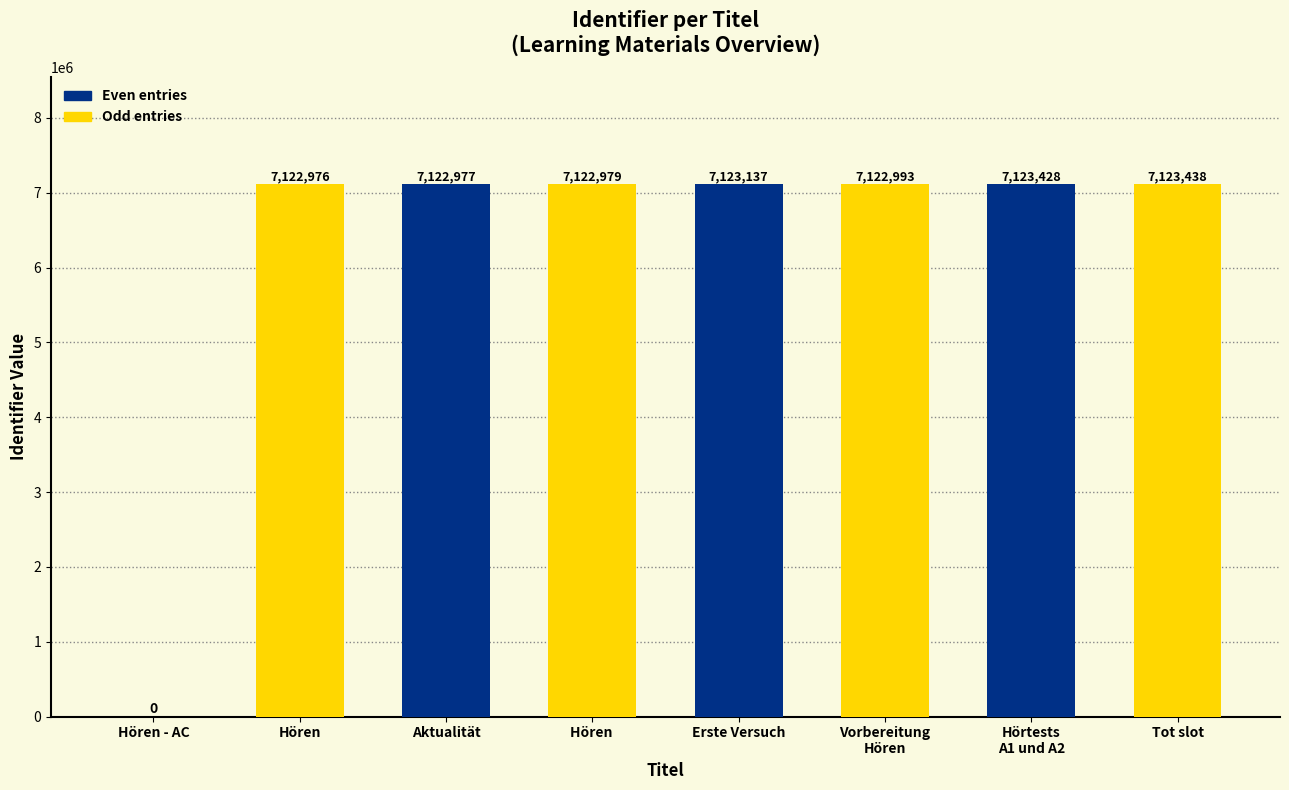

Reading right to left, transcribe all the data shown in this chart.

Even entries: 7123428	7123137	7122977	0
Odd entries: 7123438	7122993	7122979	7122976